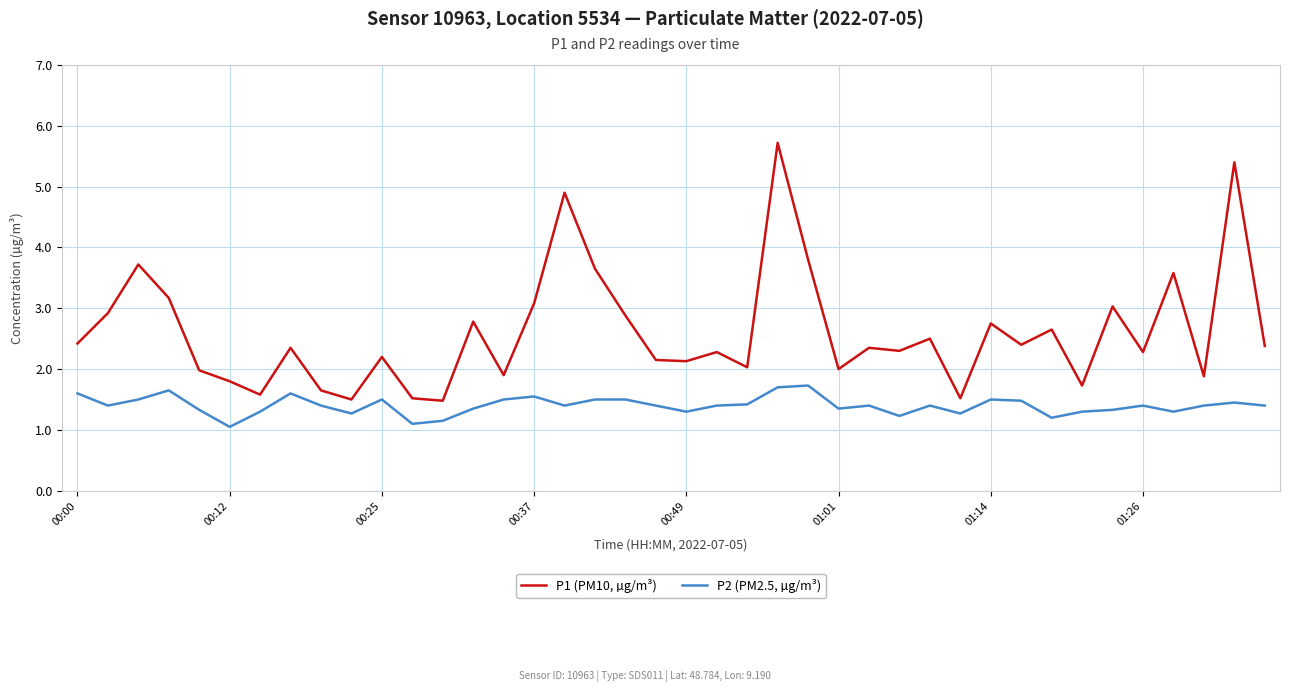

Which series has the widest spread of values?

P1 (PM10, µg/m³)